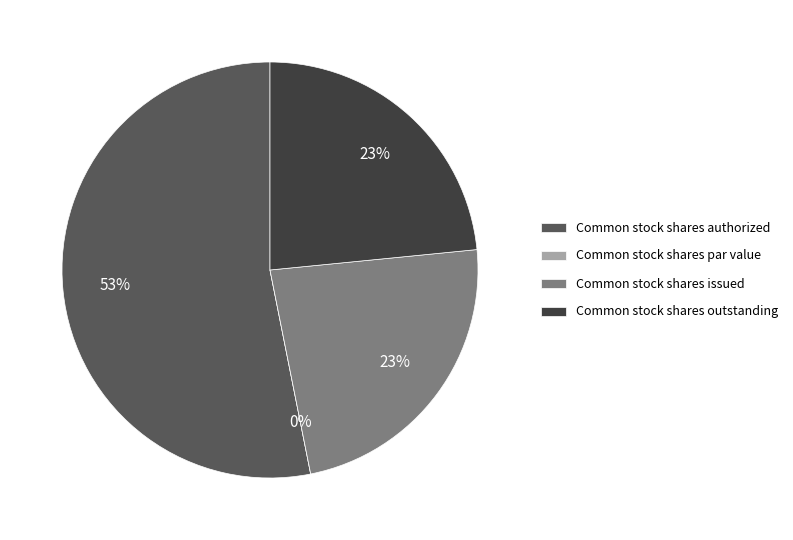

Count the number of slices in the pie.

4